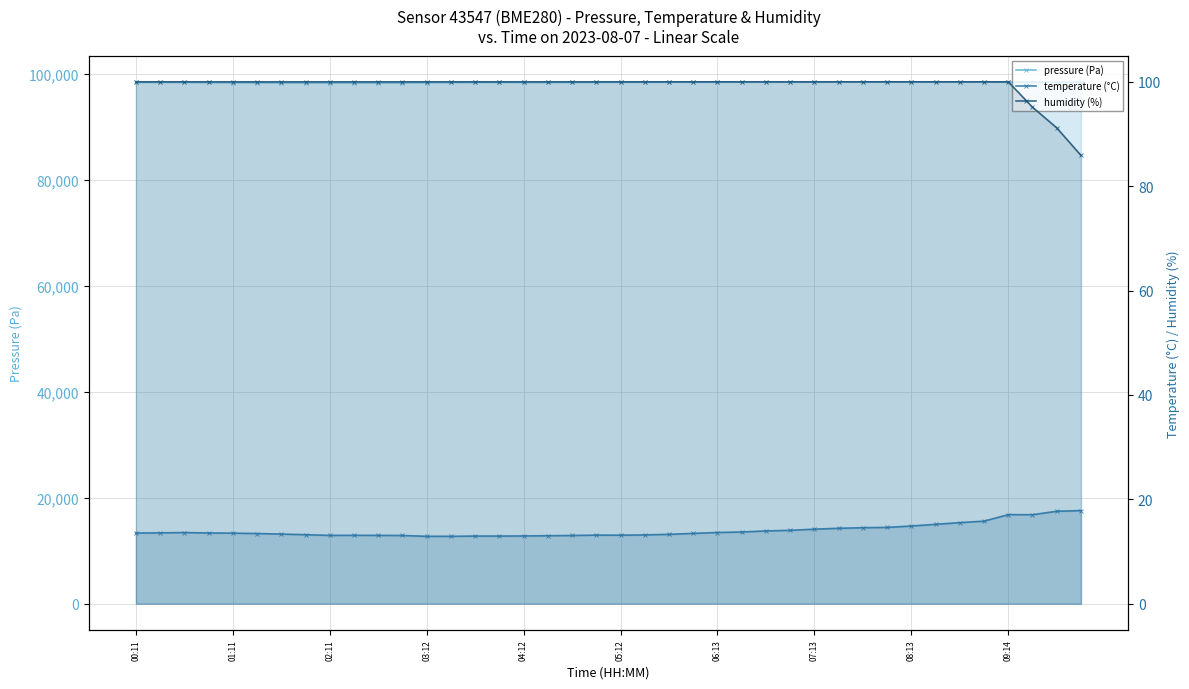

Where is the first local maximum for pressure (Pa)?

09:14